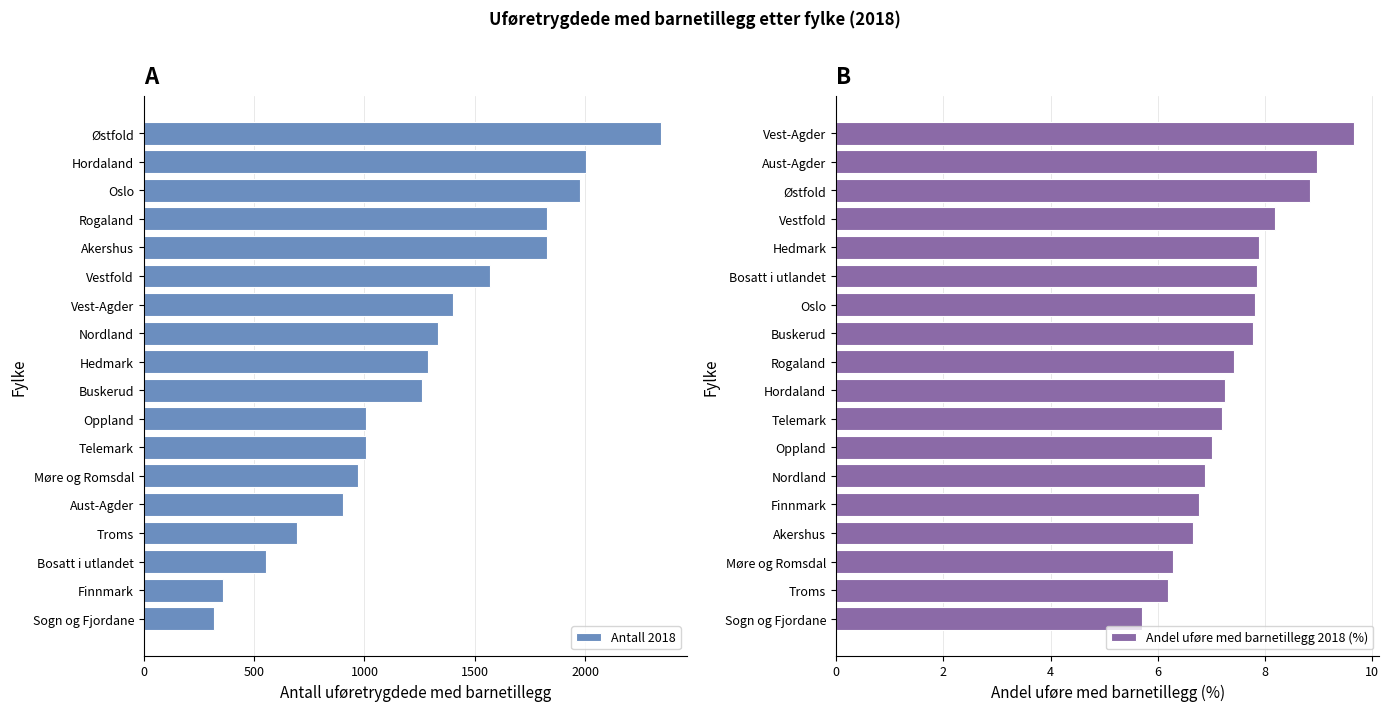

The Antall 2018 series shows 439 at Buskerud. True or false?

False